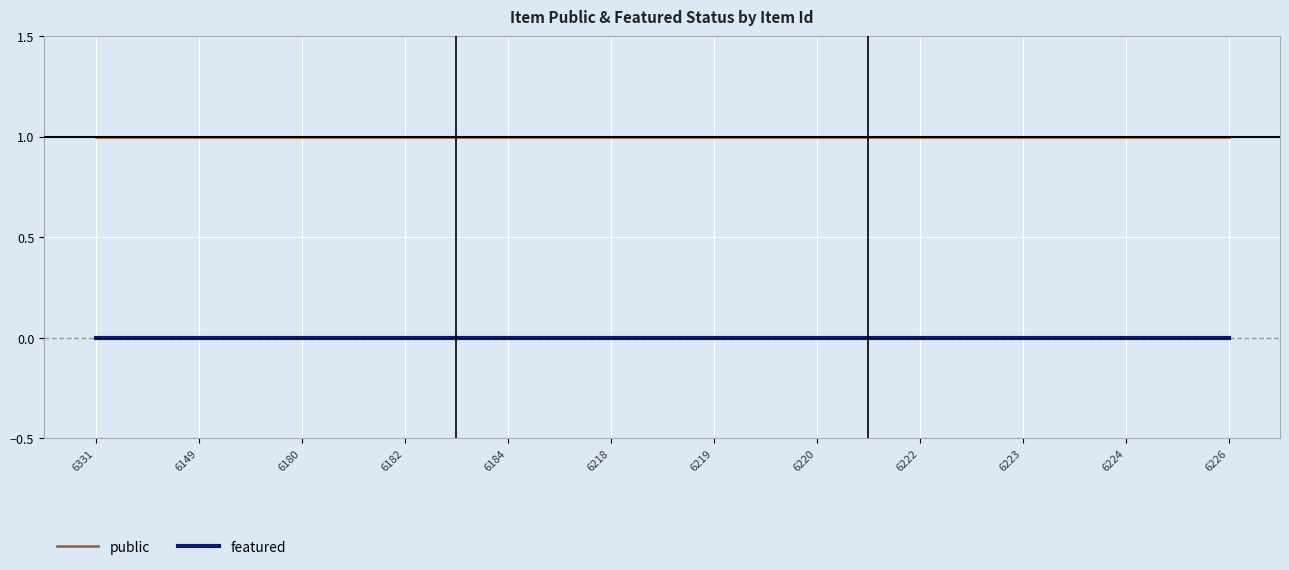

Reading left to right, extract all data points from this chart.

public: 6331=1	6149=1	6180=1	6182=1	6184=1	6218=1	6219=1	6220=1	6222=1	6223=1	6224=1	6226=1
featured: 6331=0	6149=0	6180=0	6182=0	6184=0	6218=0	6219=0	6220=0	6222=0	6223=0	6224=0	6226=0